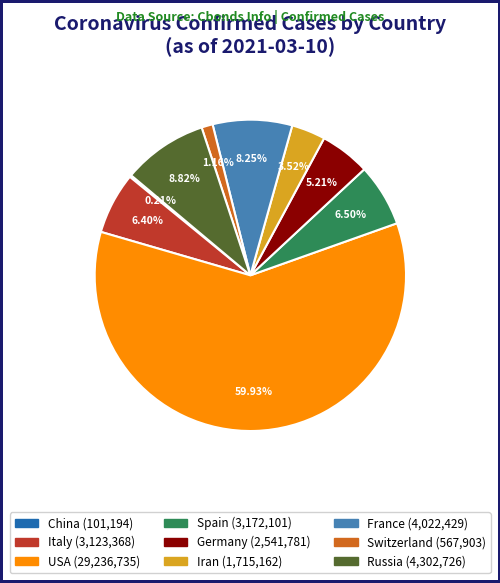

To the nearest percent, what is the average slice percentage?

11%